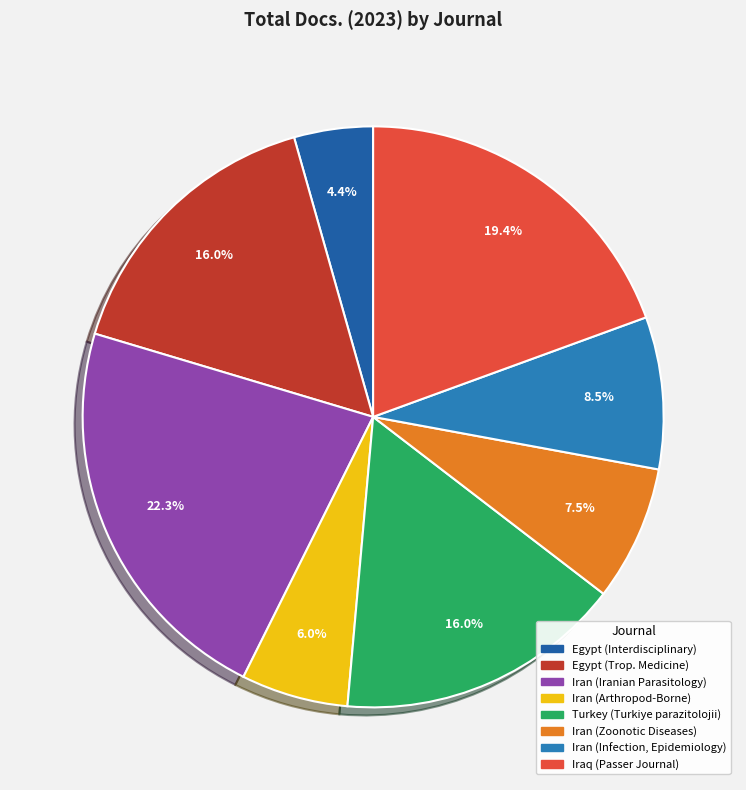

How many segments does this pie chart have?

8